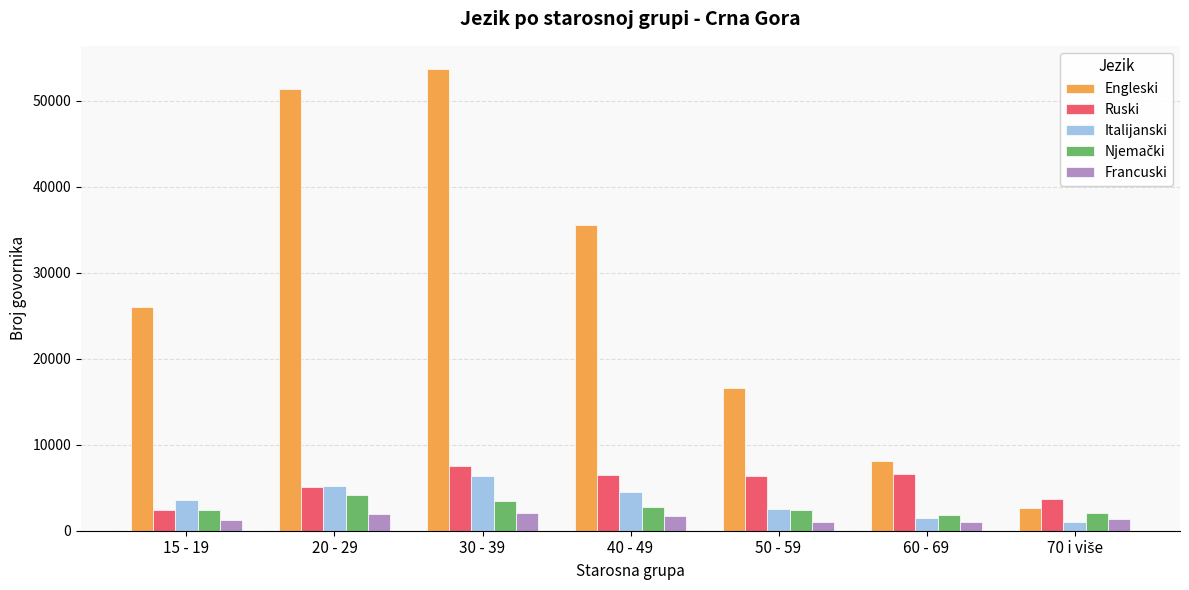

At which label does Francuski first exceed 1329?

20 - 29